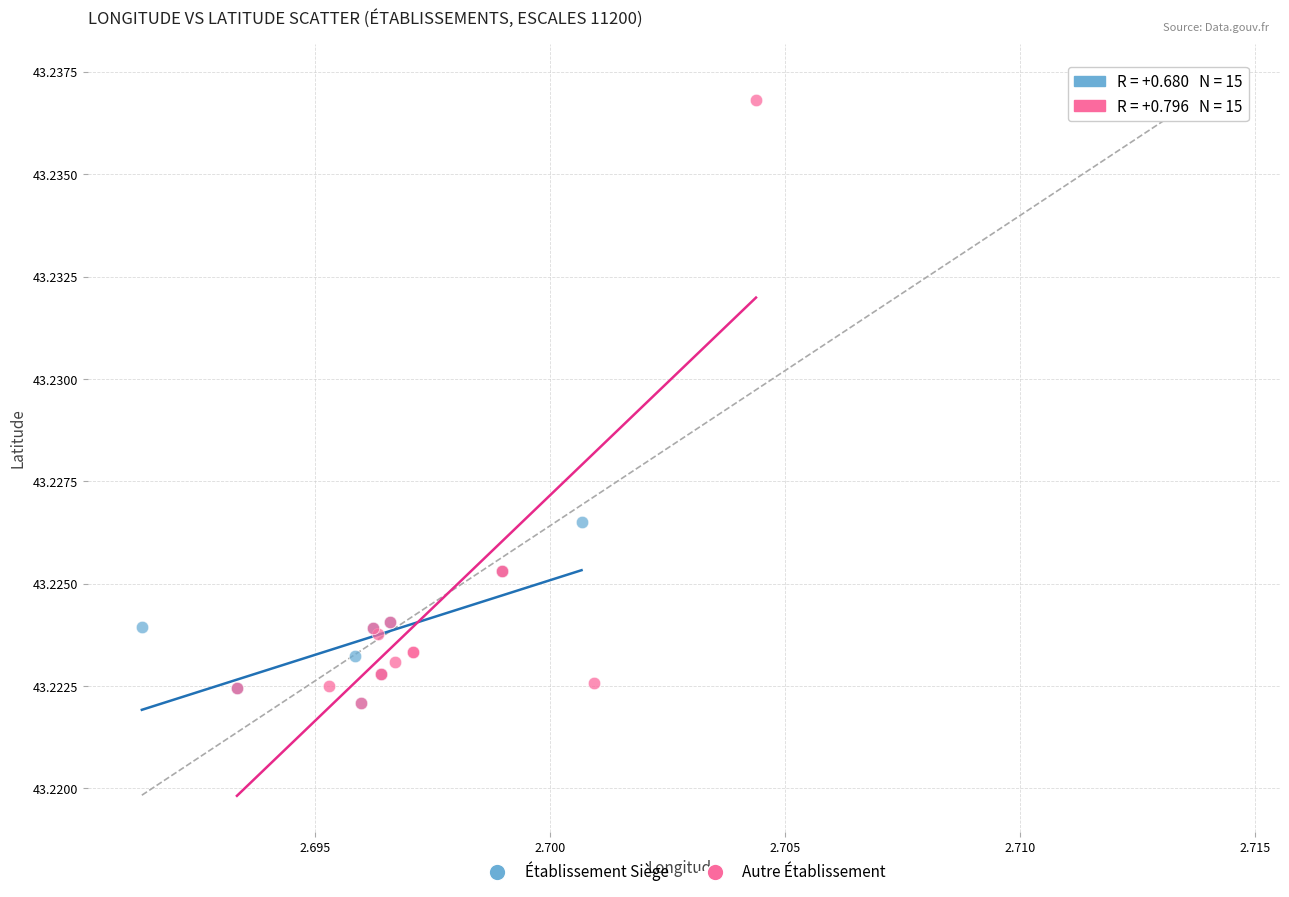

Which series has the largest Y range (max minus min)?

Autre Établissement